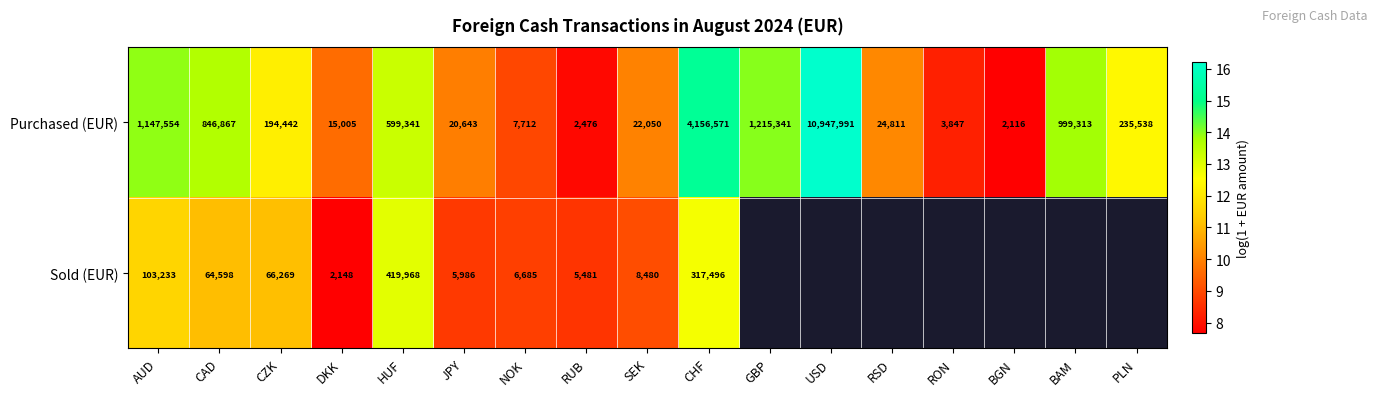

List the labels in order of Purchased (EUR) value, smallest first.

BGN, RUB, RON, NOK, DKK, JPY, SEK, RSD, CZK, PLN, HUF, CAD, BAM, AUD, GBP, CHF, USD